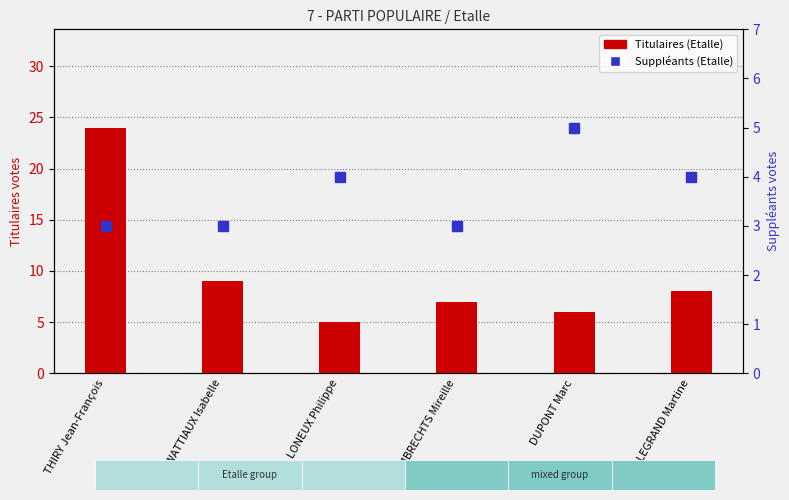

Which category has the lowest value in the Suppléants series?

THIRY Jean-François